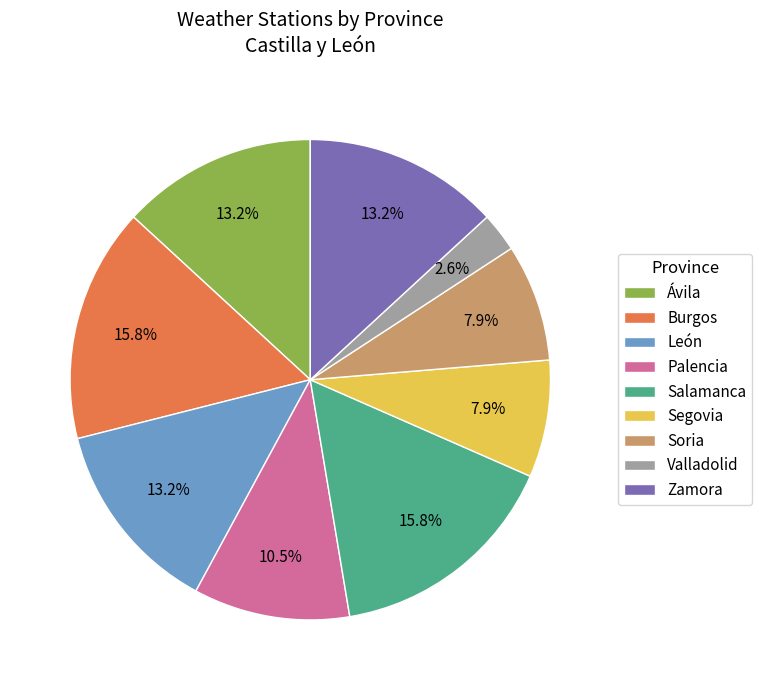

What is the ratio of the value at Segovia to the value at Ávila?

0.6